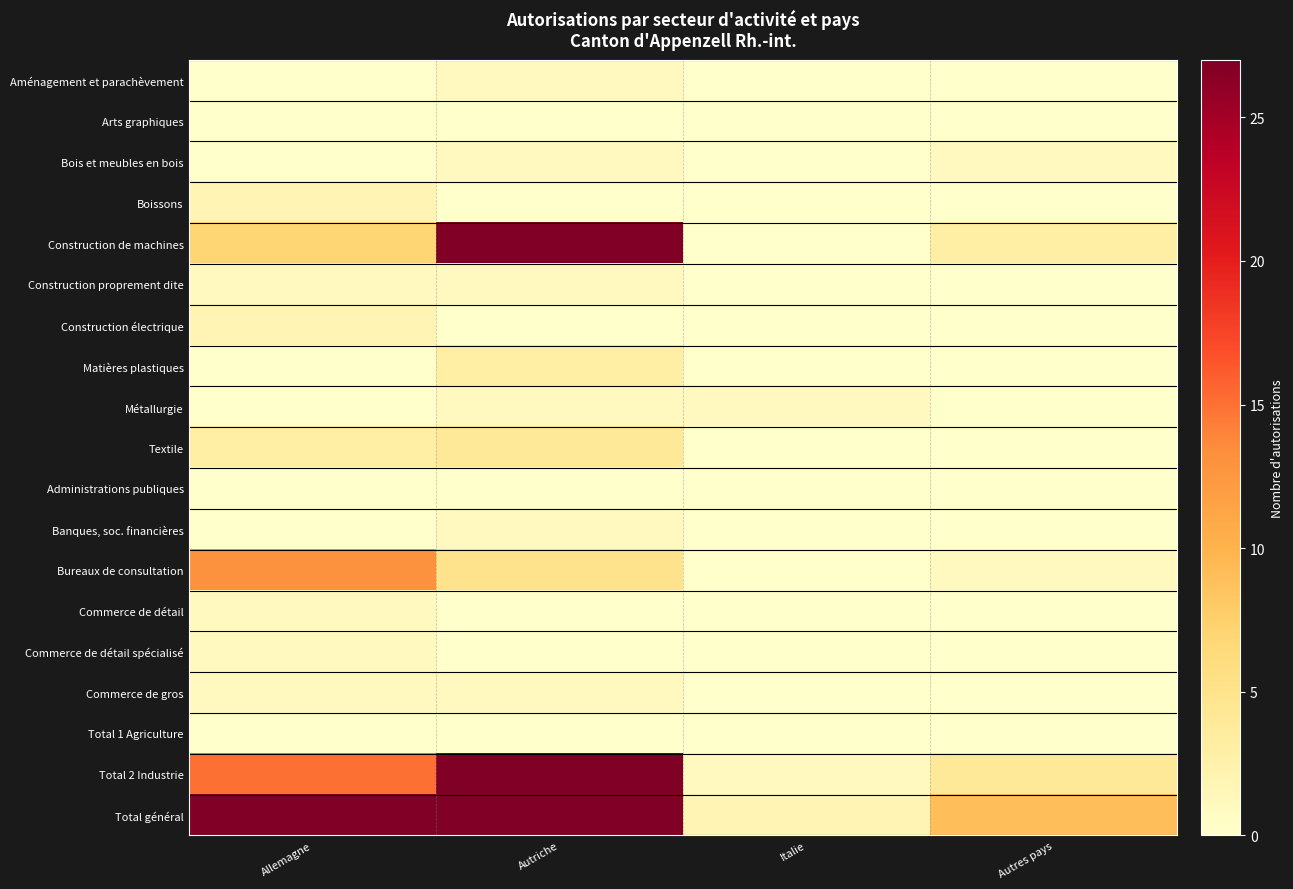

Rank the series at Italie from highest to lowest value.

Total général, Métallurgie, Total 2 Industrie, Aménagement et parachèvement, Arts graphiques, Bois et meubles en bois, Boissons, Construction de machines, Construction proprement dite, Construction électrique, Matières plastiques, Textile, Administrations publiques, Banques, soc. financières, Bureaux de consultation, Commerce de détail, Commerce de détail spécialisé, Commerce de gros, Total 1 Agriculture